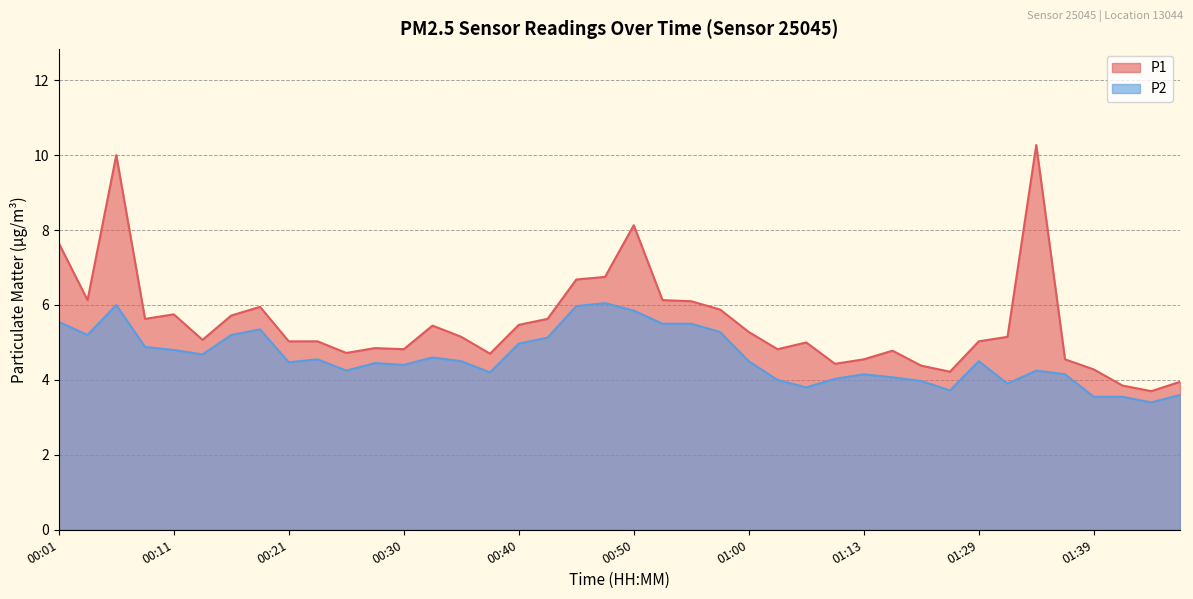

Rank the categories by P1 value from highest to lowest.

01:34, 00:06, 00:50, 00:01, 00:48, 00:45, 00:03, 00:53, 00:55, 00:18, 00:58, 00:11, 00:16, 00:08, 00:43, 00:40, 00:33, 01:00, 00:35, 01:32, 00:13, 00:21, 00:23, 01:29, 01:05, 00:28, 00:30, 01:02, 01:16, 00:26, 00:38, 01:13, 01:37, 01:11, 01:18, 01:39, 01:20, 01:46, 01:41, 01:44